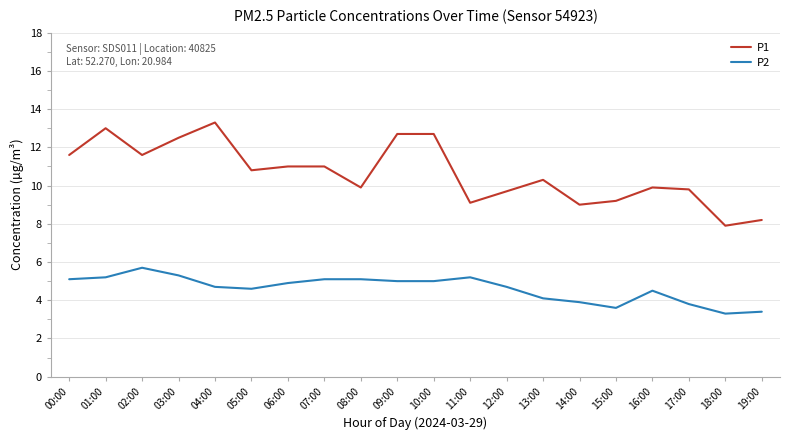

What is the minimum value shown in the chart?

3.3